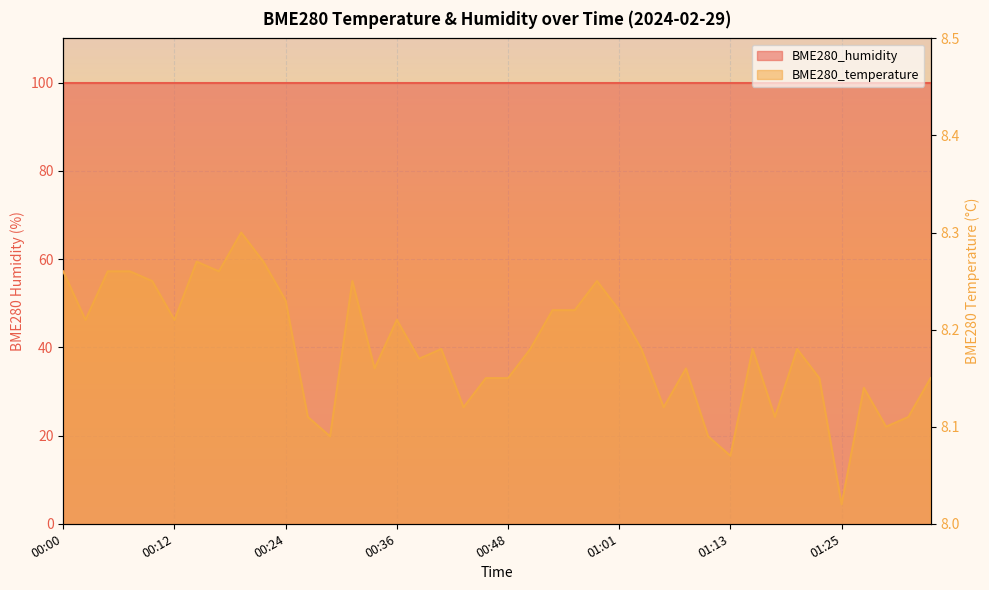

What is the smallest value displayed?

8.0